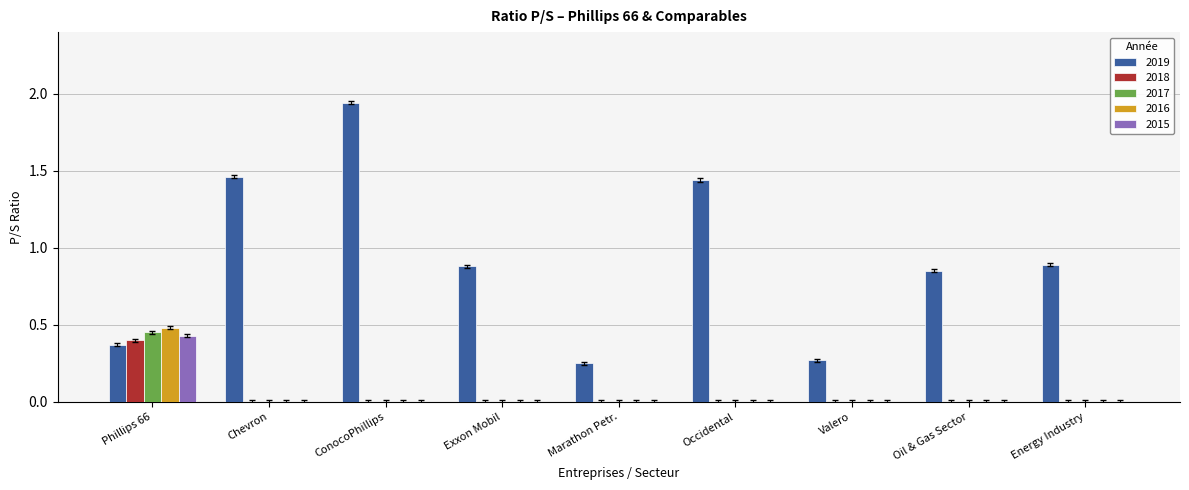

Is it true that 2016 equals 0.0 at ConocoPhillips?

True